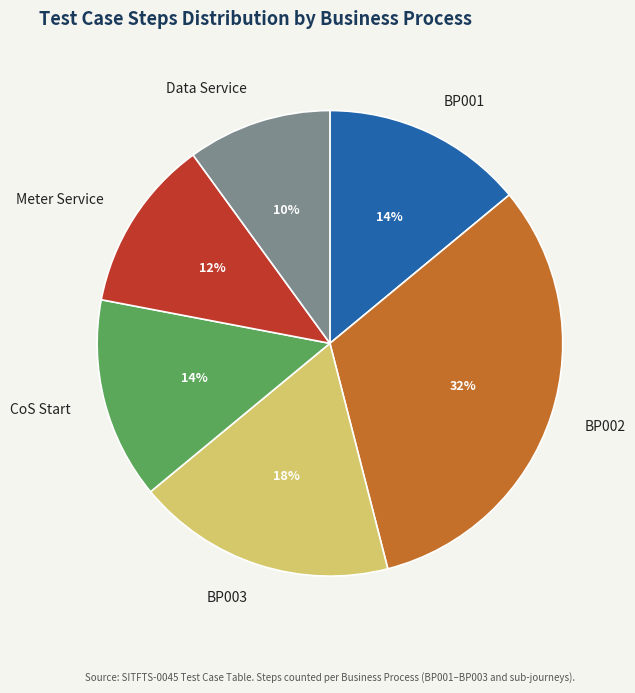

How many slices are in this pie chart?

6